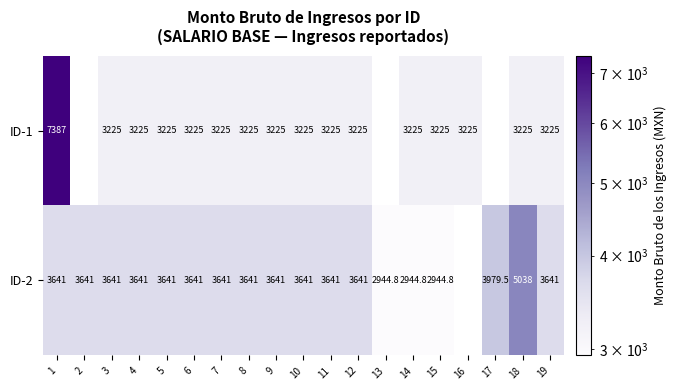

What is the smallest value displayed?

2944.8